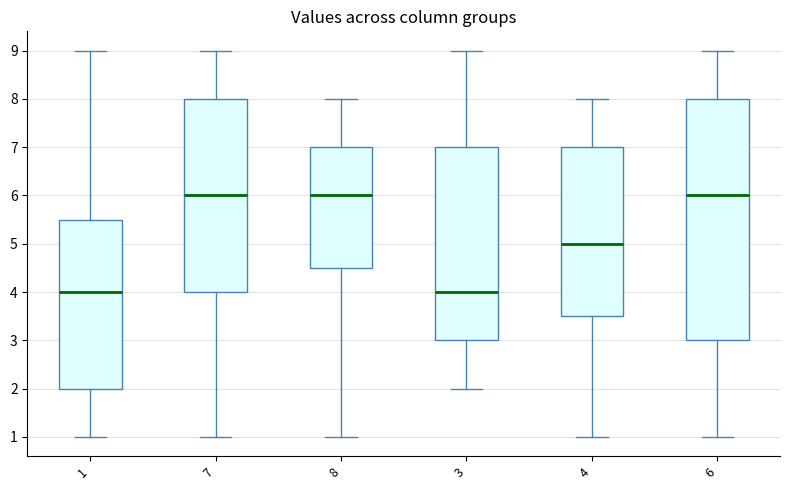

Where is the upper edge of the box at x = 6 on the y-axis? The values are not printed on the chart, so give them approximately, as read against the axis.

8.0